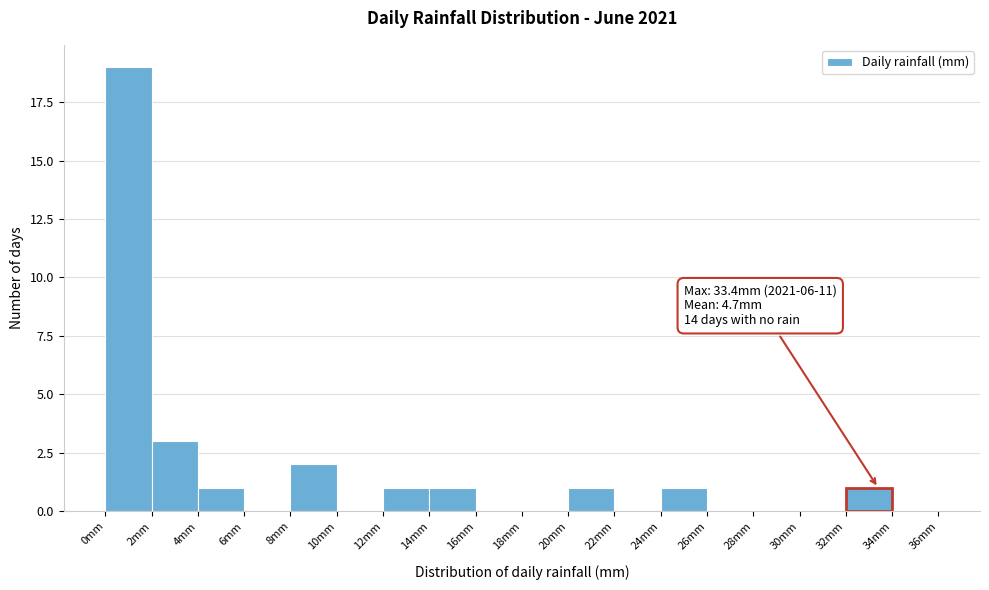

Over which range of the x-axis is the bar tallest?

0 to 2